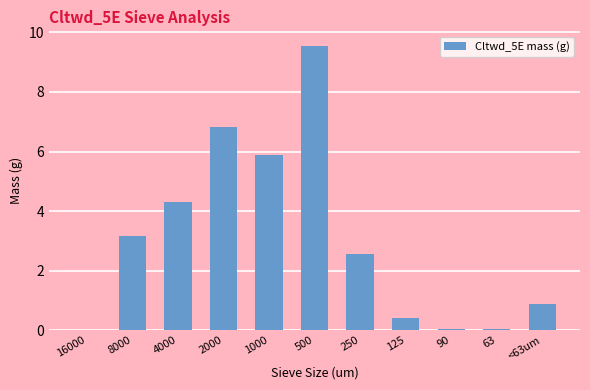

The value at 125 is 0.4. True or false?

True